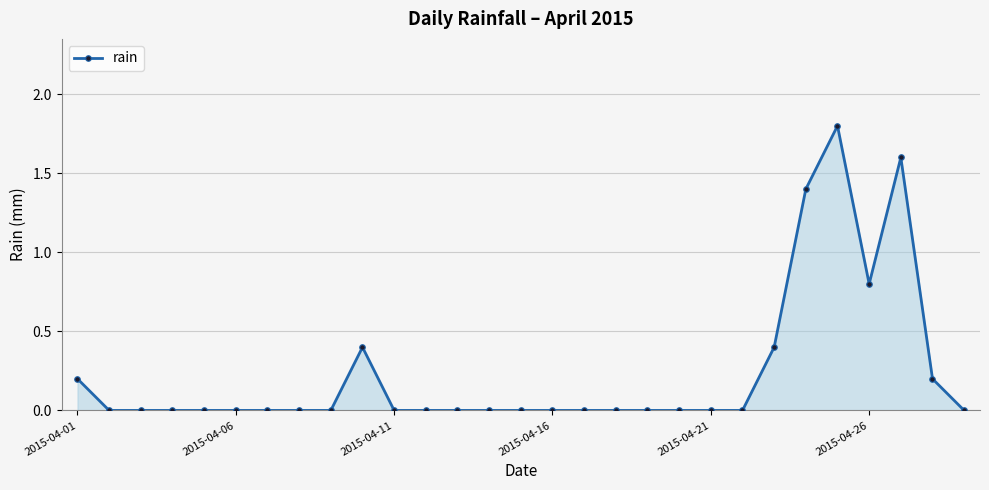

True or false: the data has more than 0 interior local peaks.

True